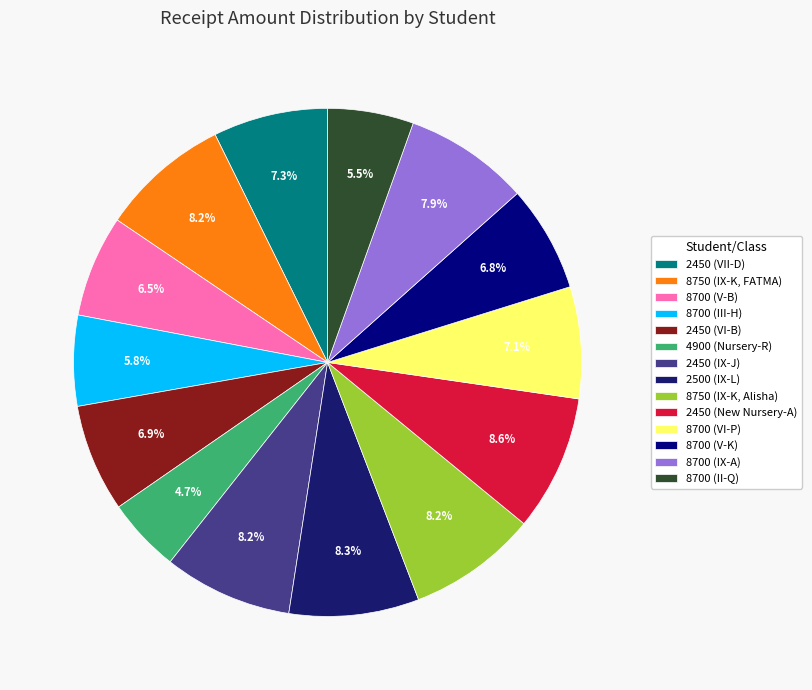

Between 2450 (VI-B) and 2450 (VII-D), which is larger?

2450 (VII-D)